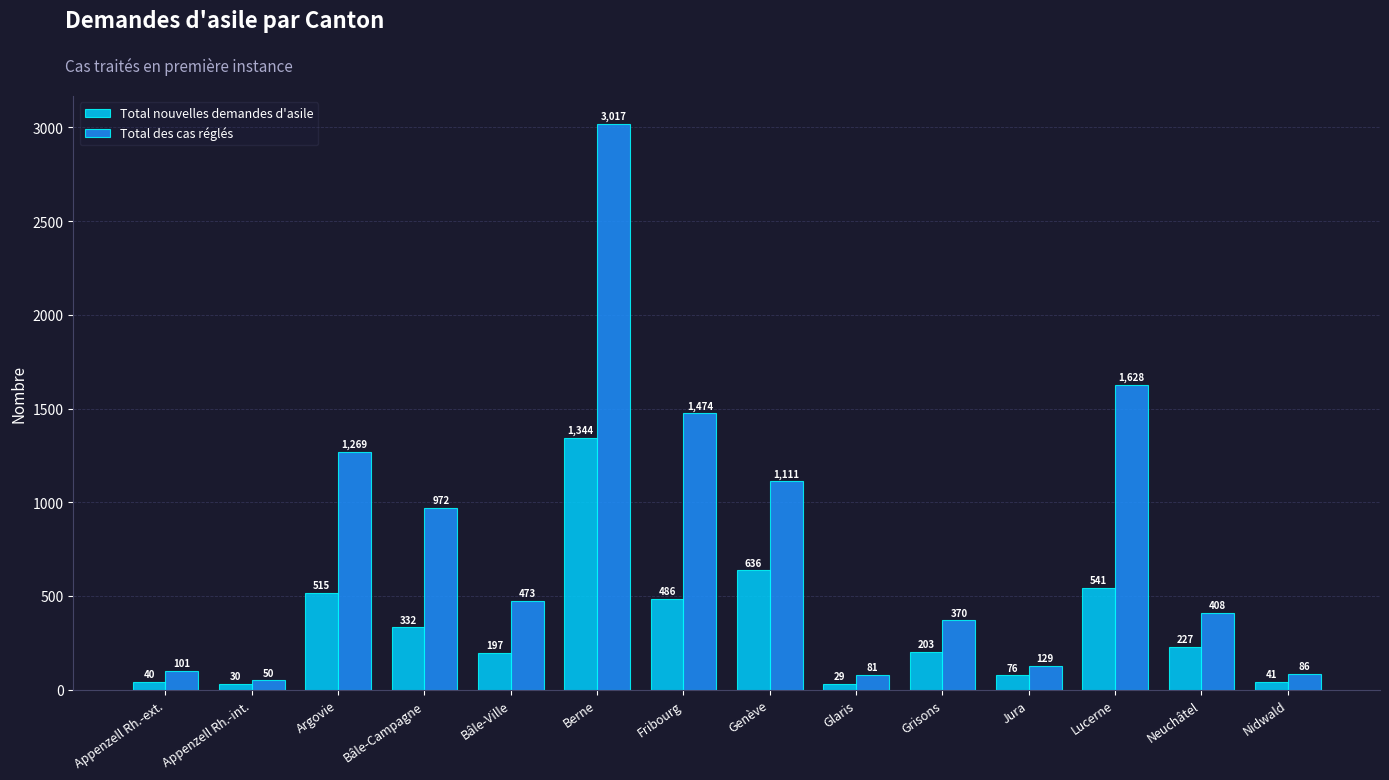

What is the value of the Total des cas réglés bar at the 1st from the left?

101